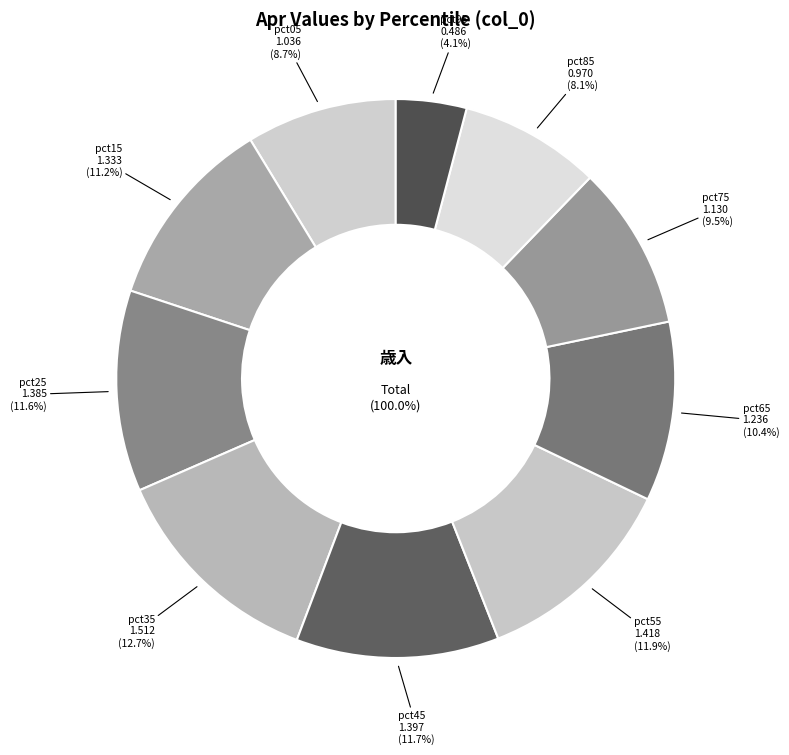

What is the change in value from pct25 to pct75?

-0.3